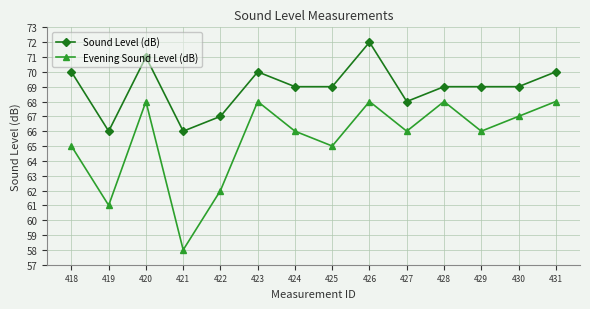

Between 422 and 429, which series saw the biggest shift?

Evening Sound Level (dB)